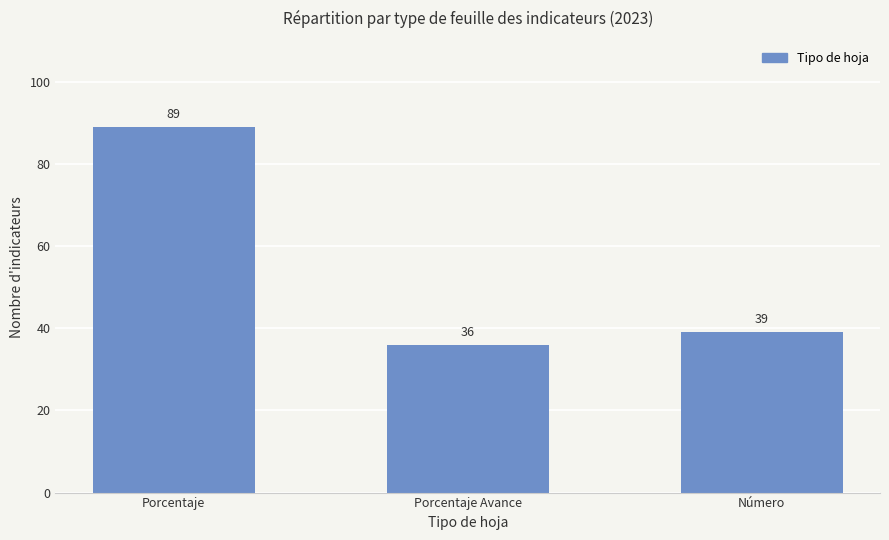

Which label corresponds to the largest value in the chart?

Porcentaje